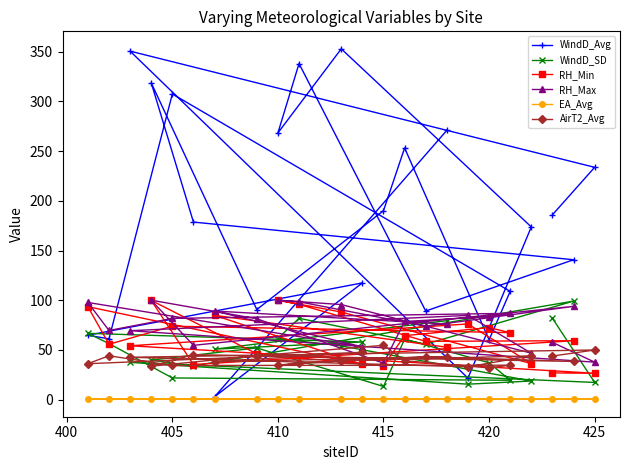

Reading left to right, what are all the values shown in this chart?

WindD_Avg: 185.9	233.7	350.6	21.6	173.7	352.9	268.3	338.1	89.1	140.7	178.6	318.7	90.6	190.1	253.2	60.1	108.9	307.5	61.1	64.8	117.4	2.8	270.9
WindD_SD: 81.8	17.2	37.4	15.5	18.7	54.0	61.5	81.8	55.8	99.1	33.9	39.7	52.0	13.2	60.9	37.0	19.4	21.8	56.4	66.7	58.0	50.7	79.4
RH_Min: 26.8	26.5	54.1	76.1	36.2	88.1	100.0	95.8	58.6	59.2	35.3	99.8	46.0	33.9	64.3	72.4	67.4	73.8	55.7	93.5	35.4	84.8	52.7
RH_Max: 57.6	37.7	69.3	84.7	46.7	95.6	100.0	98.4	73.8	93.8	54.6	100.0	81.3	36.6	78.6	83.4	86.8	81.7	69.5	97.7	53.0	89.1	76.0
EA_Avg: 0.4	0.4	0.6	0.5	0.4	0.7	0.7	0.7	0.6	0.7	0.4	0.7	0.6	0.5	0.6	0.5	0.5	0.5	0.6	0.7	0.5	0.7	0.6
AirT2_Avg: 43.8	49.9	42.6	33.0	44.0	39.0	34.5	37.1	43.1	38.4	45.2	33.6	44.1	54.6	39.1	31.9	34.6	34.3	44.1	36.1	47.6	38.0	43.1